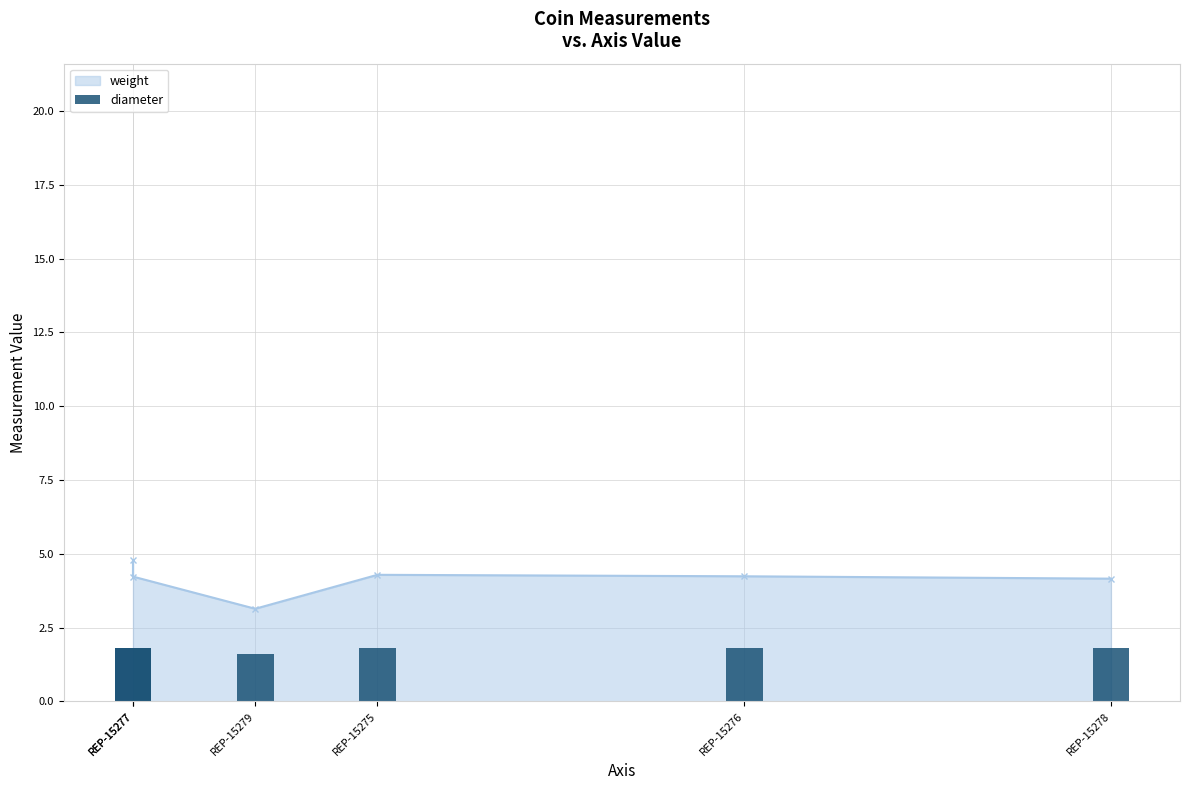

What is the label of the 3rd bar from the left?

REP-15279